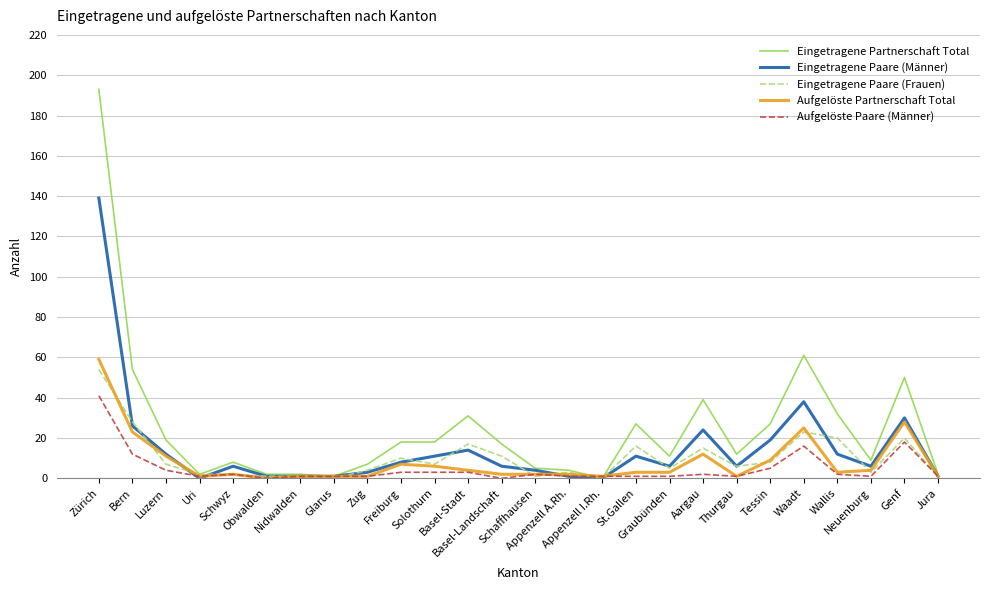

How many lines are shown in the chart?

5